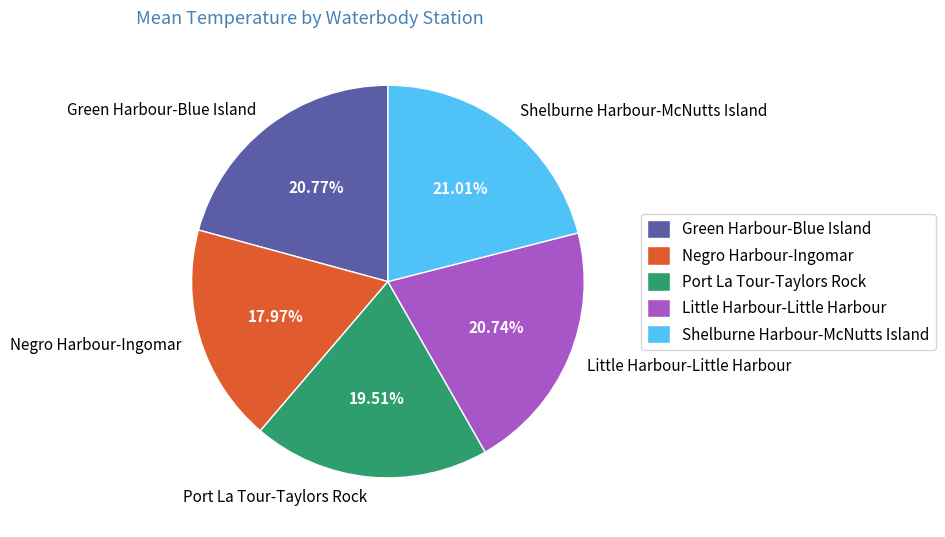

To the nearest percent, what is the difference between the largest and smallest slice percentages?

3%